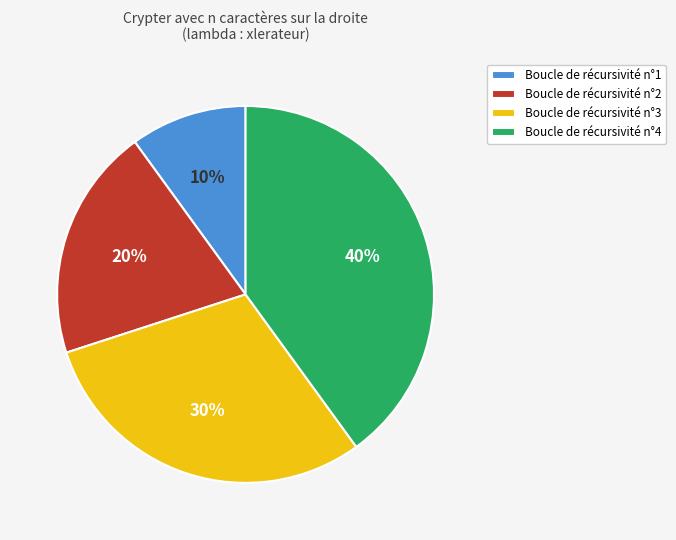

Rank the categories by value from lowest to highest.

Boucle de récursivité n°1, Boucle de récursivité n°2, Boucle de récursivité n°3, Boucle de récursivité n°4